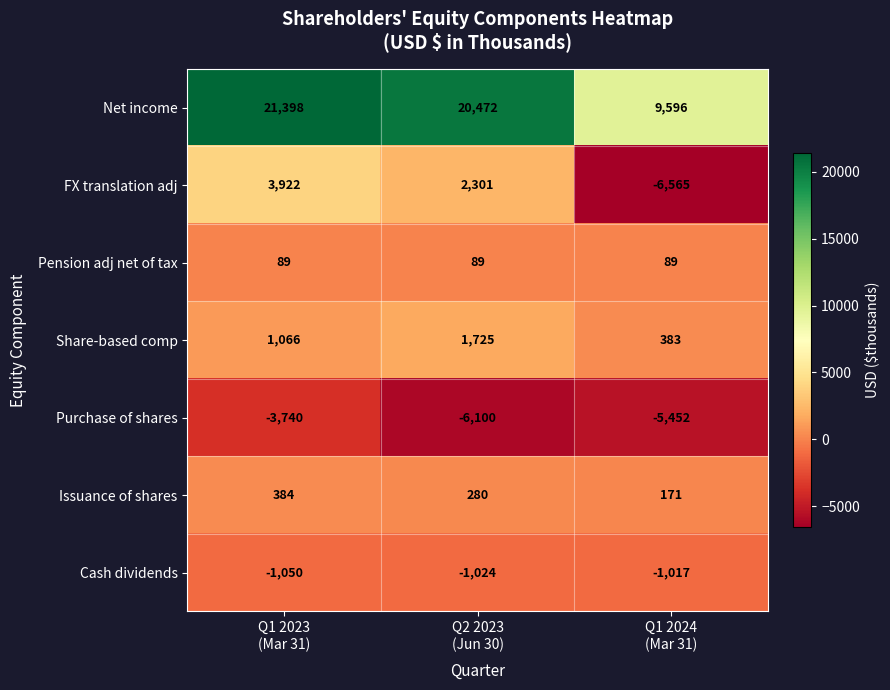

How many Purchase of shares values are between -6100 and -3740?

3